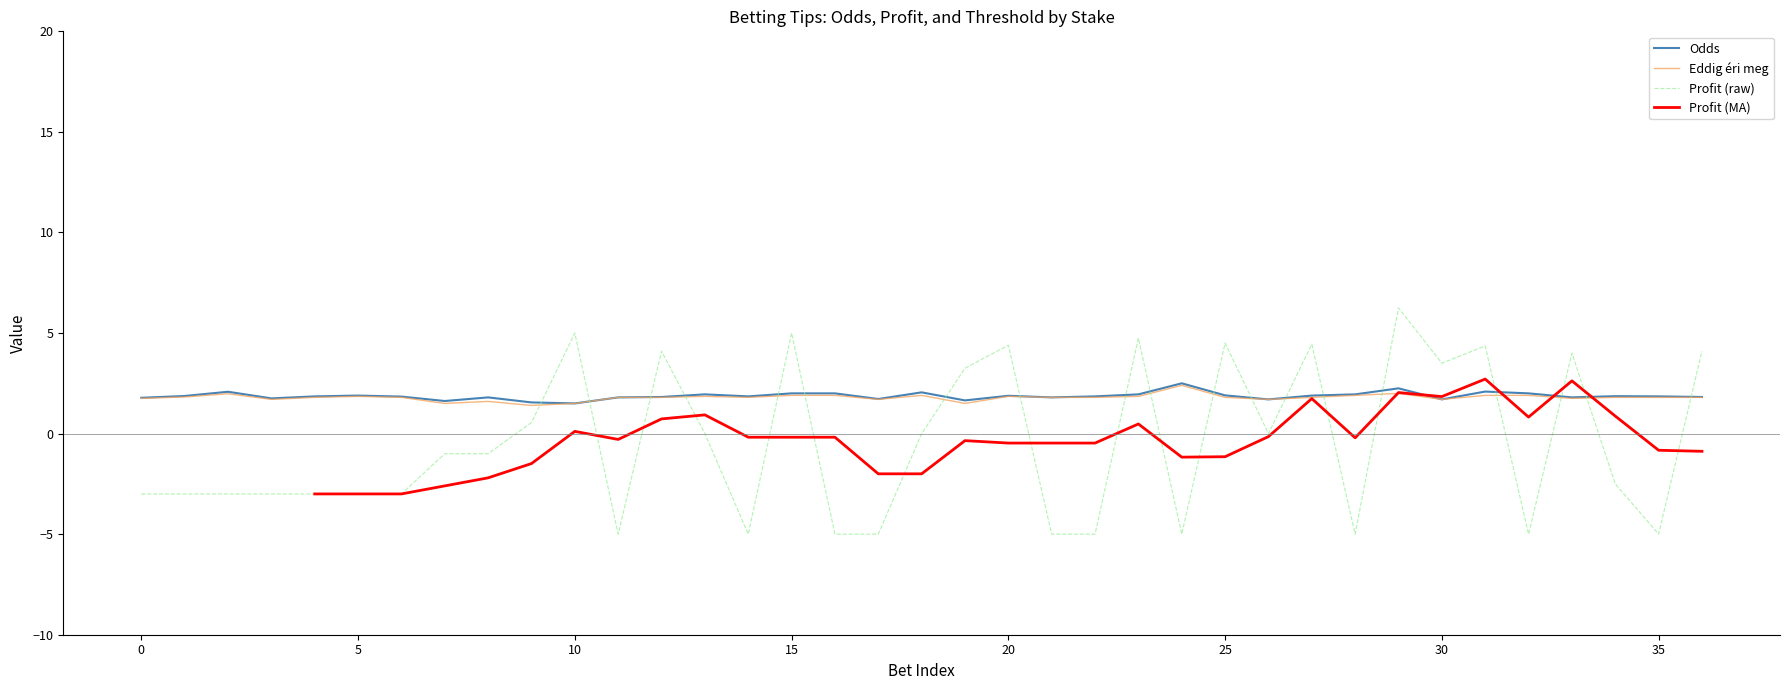

What is the minimum value for Profit (raw)?

-5.0